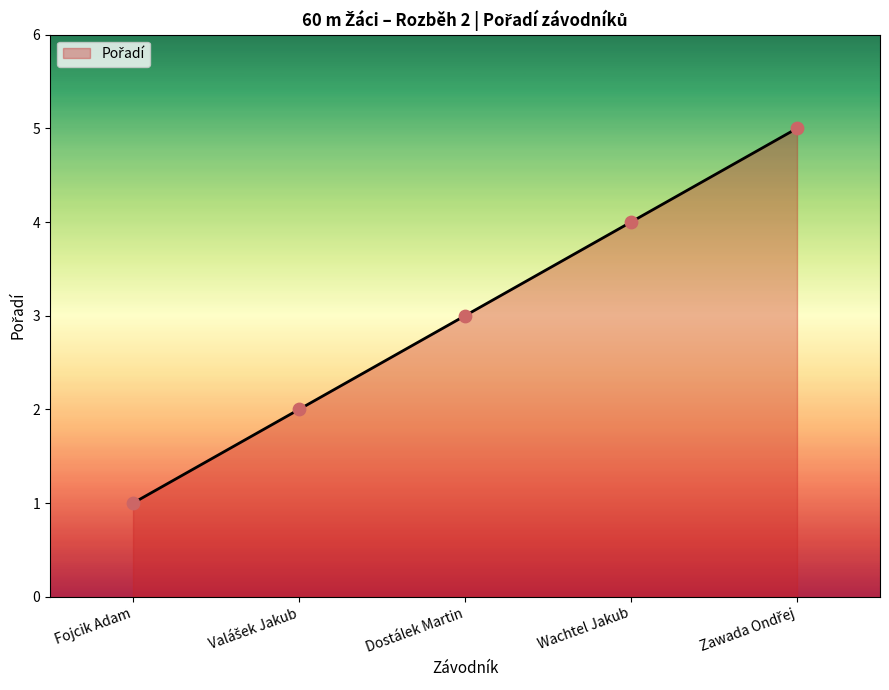

Between Fojcik Adam and Dostálek Martin, which is larger?

Dostálek Martin